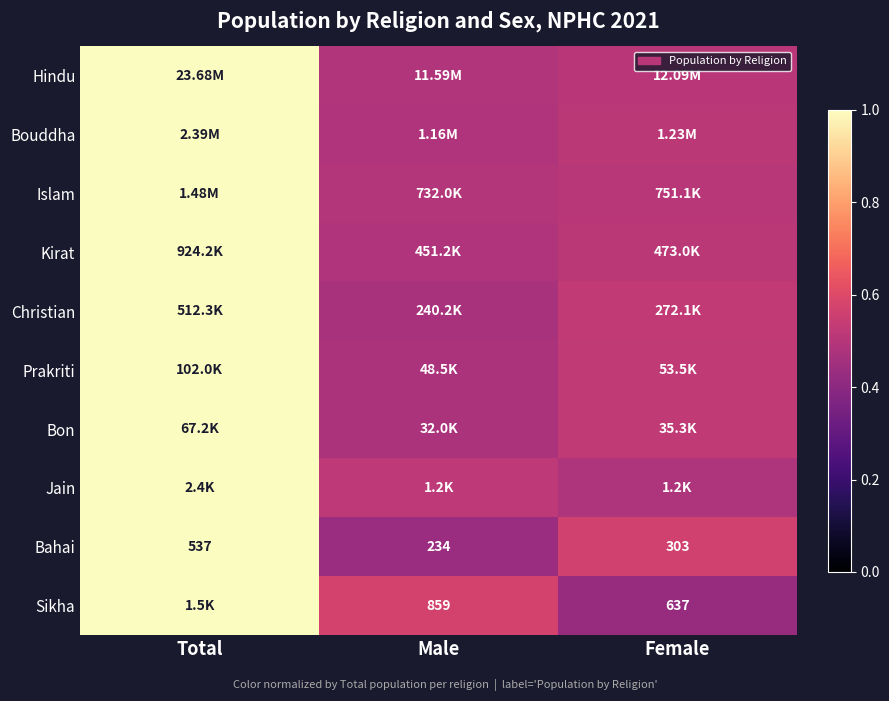

At which category is the sum across all series the highest?

Total